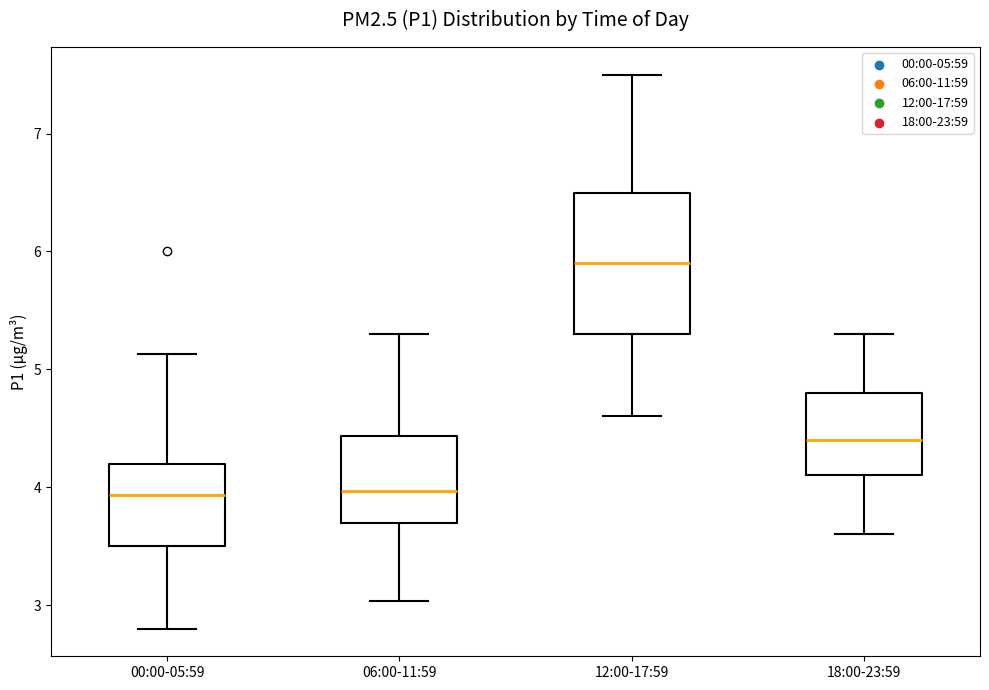

Reading left to right, transcribe this box plot: for each box, give where its median line is, the range the box spans, and where its two whiskers end, as read against the y-axis. The values are not printed on the chart, so give them approximately, as read against the axis.

00:00-05:59: median 3.9, box 3.5 to 4.2, whiskers 2.8 to 5.1
06:00-11:59: median 4.0, box 3.7 to 4.4, whiskers 3.0 to 5.3
12:00-17:59: median 5.9, box 5.3 to 6.5, whiskers 4.6 to 7.5
18:00-23:59: median 4.4, box 4.1 to 4.8, whiskers 3.6 to 5.3